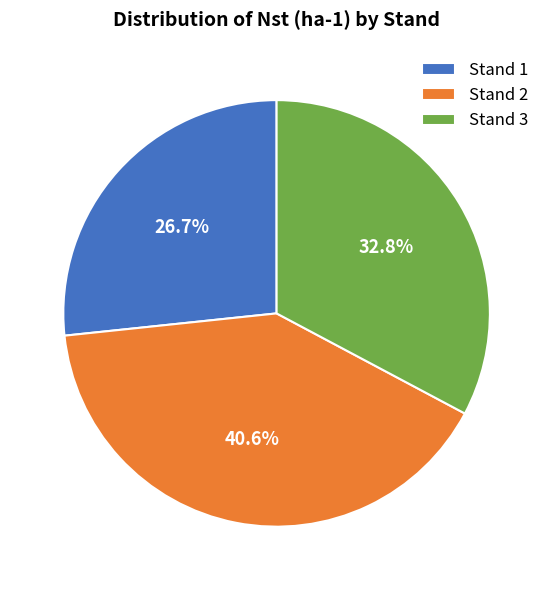

How many segments does this pie chart have?

3